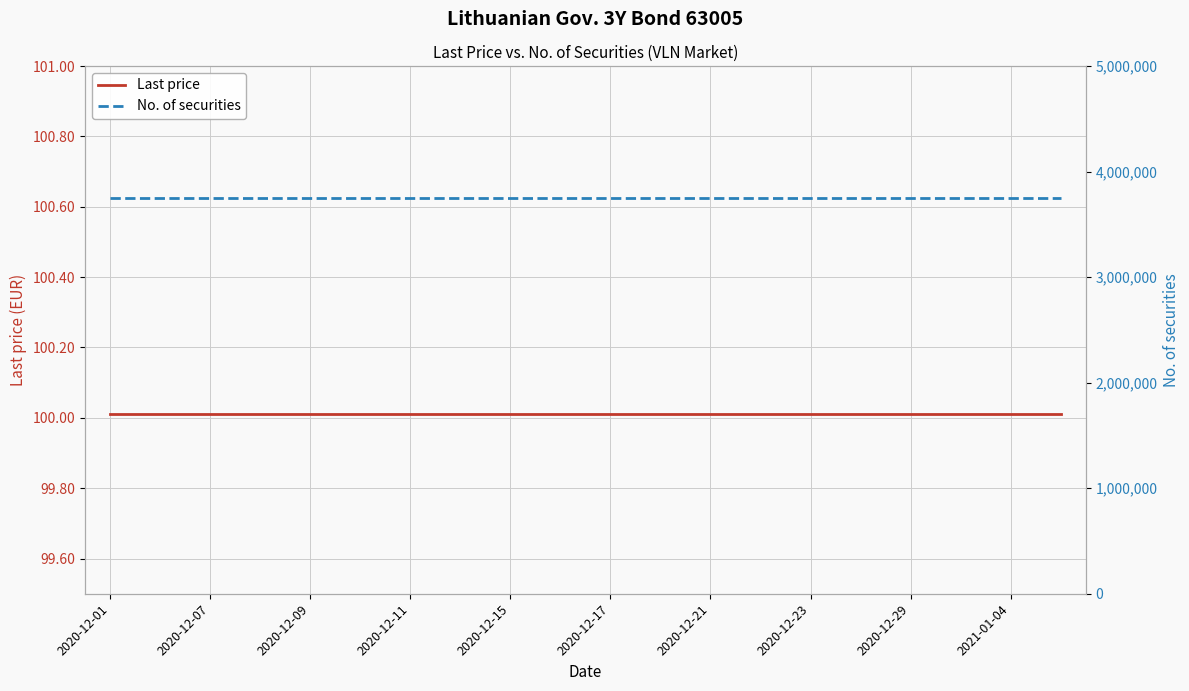

What is the greatest value displayed?

3750000.0